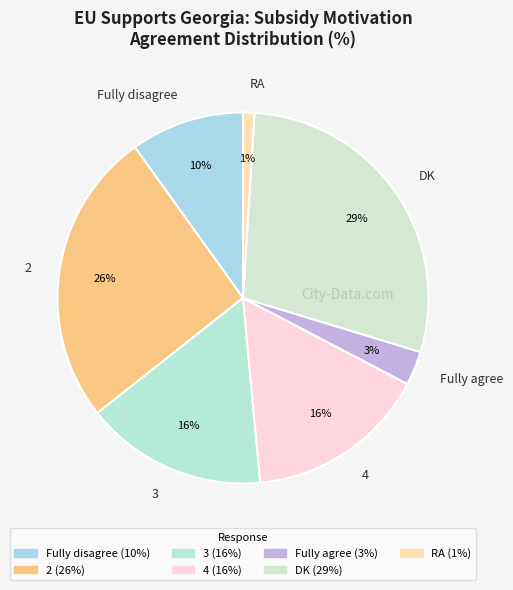

What is the largest slice in the pie chart?

DK